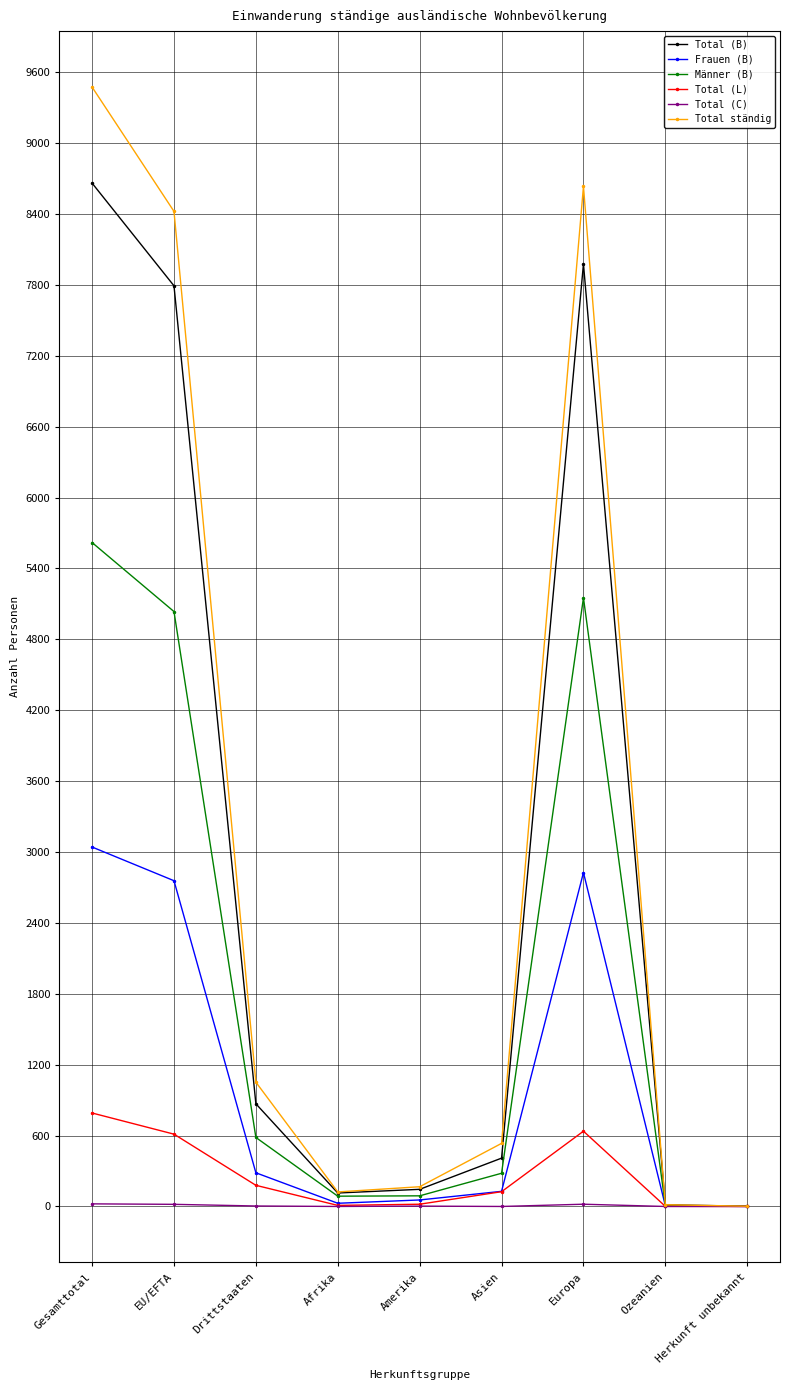

What is the label of the 4th point from the left?

Afrika